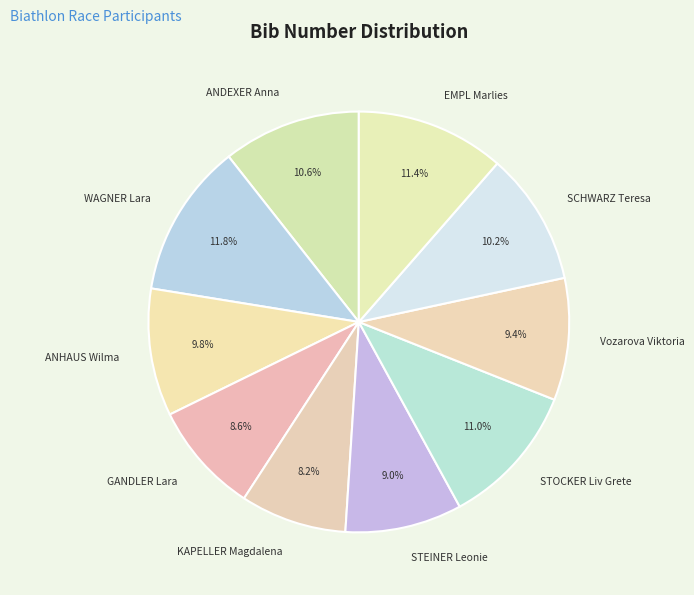

What percentage do ANDEXER Anna and ANHAUS Wilma together represent?

20.4%